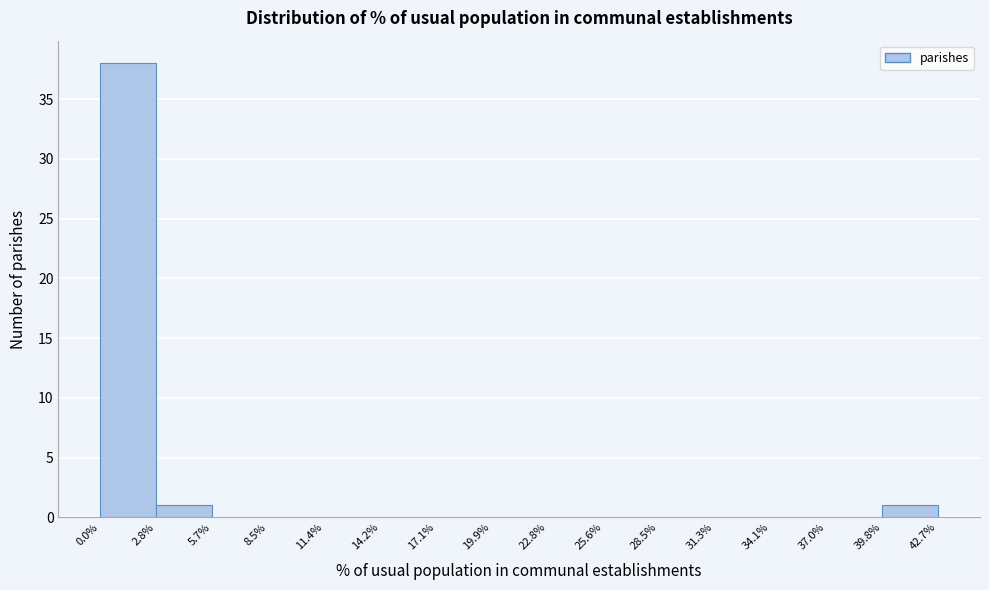

Which range on the x-axis has the tallest bar?

0.0% to 2.8%